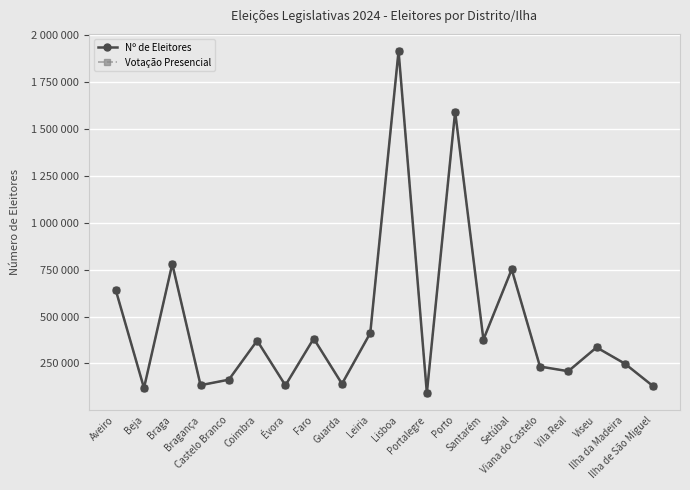

What is the value of the Votação Presencial point at the 15th from the left?

751292